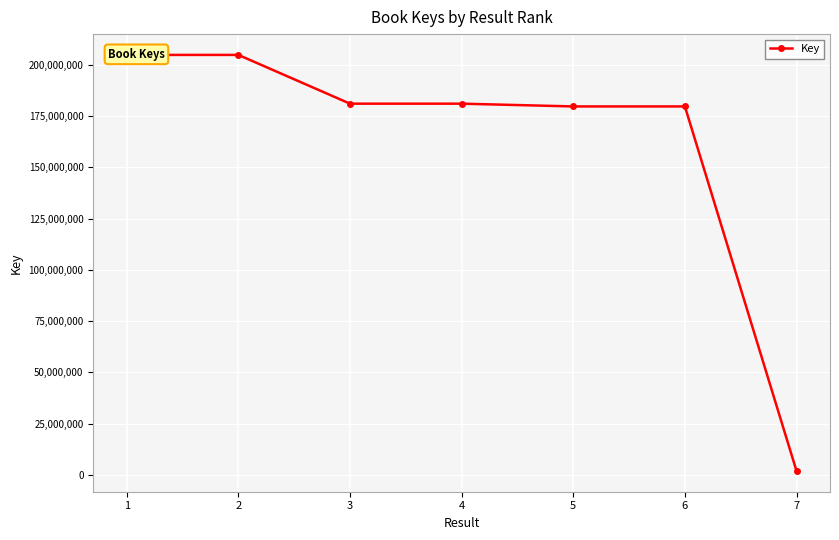

What is the maximum value shown in the chart?

204928804